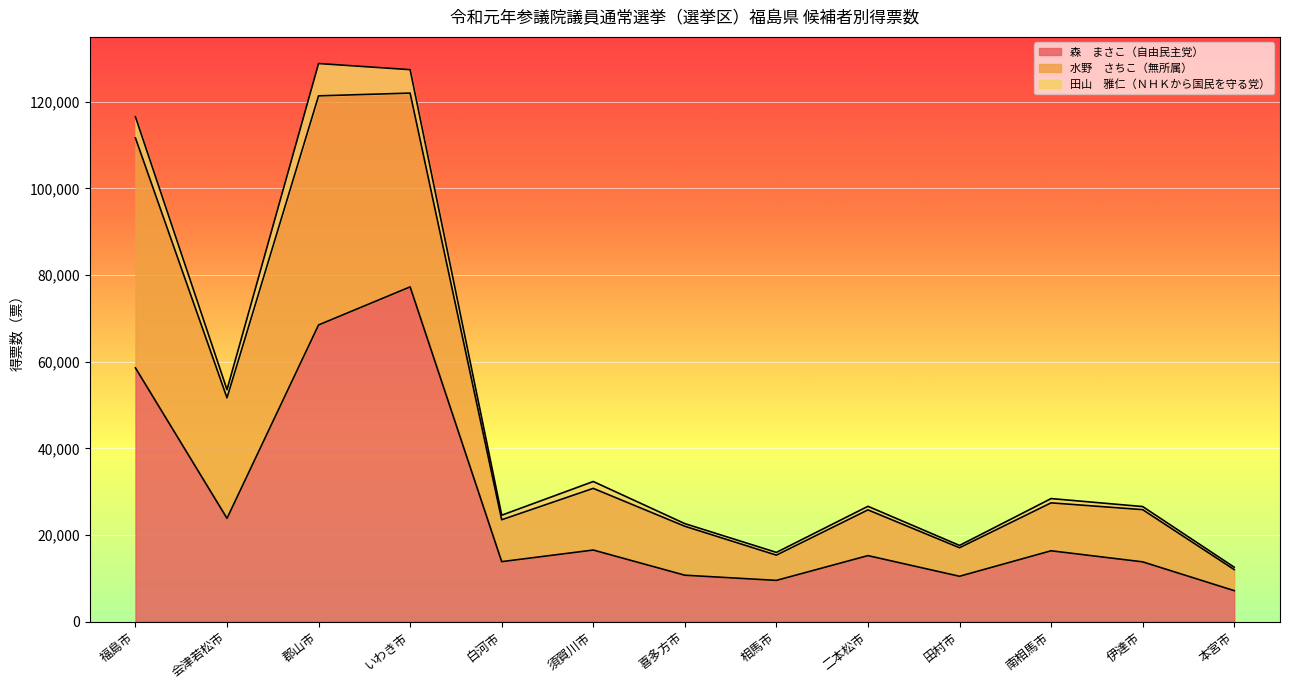

Does the chart display data point markers on the line(s)?

No